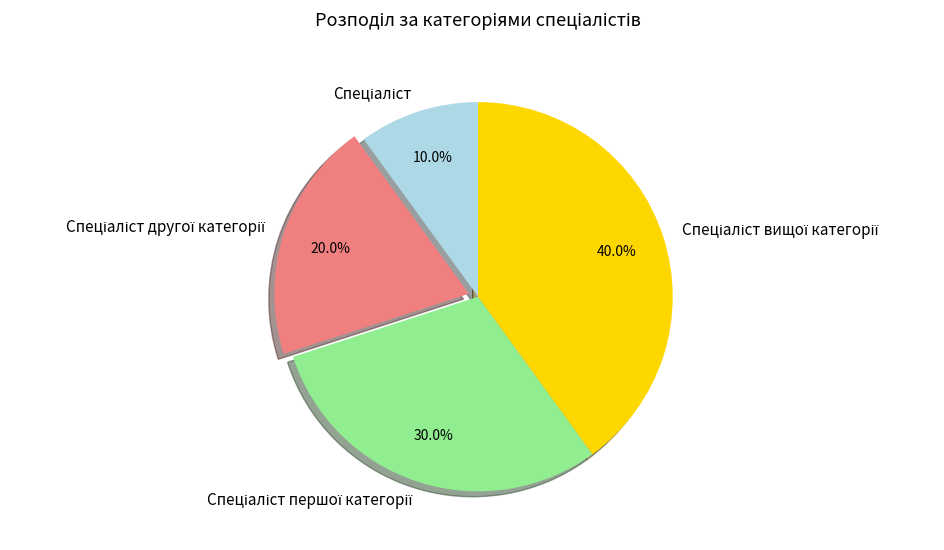

Rank the categories by value from highest to lowest.

Спеціаліст вищої категорії, Спеціаліст першої категорії, Спеціаліст другої категорії, Спеціаліст